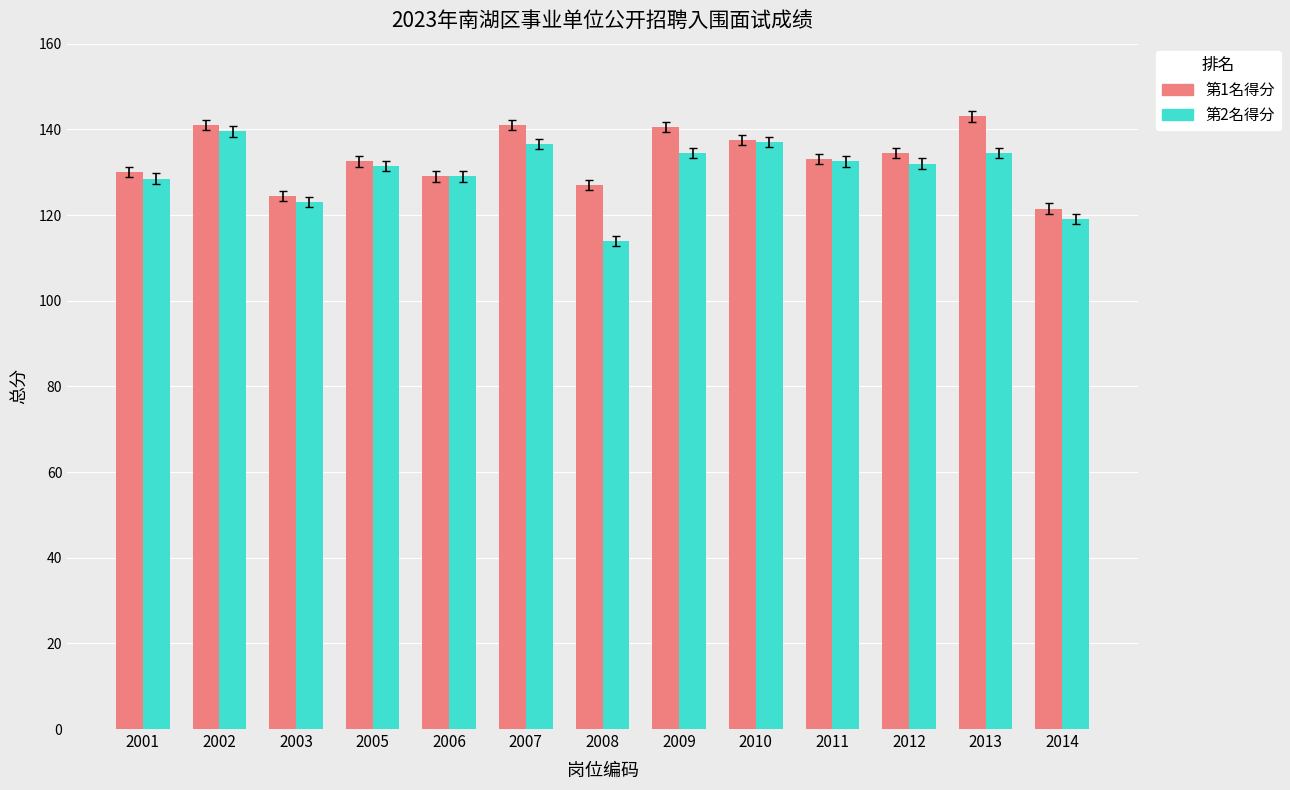

Which series has the largest range (max minus min)?

第2名得分